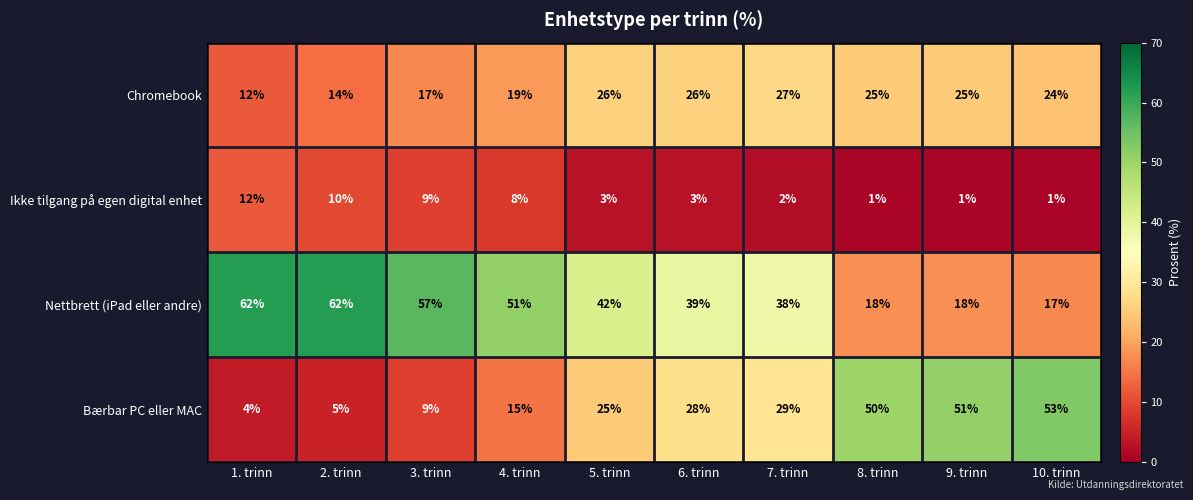

Which category has the highest value in the Bærbar PC eller MAC series?

10. trinn